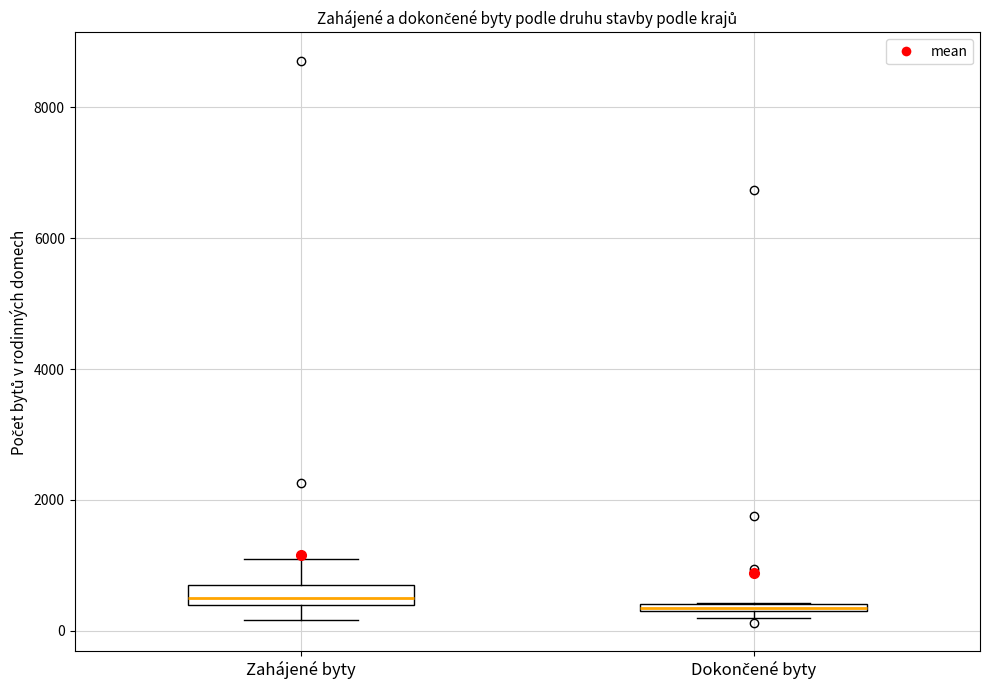

Where is the lower edge of the box for Dokončené byty on the y-axis? The values are not printed on the chart, so give them approximately, as read against the axis.

200